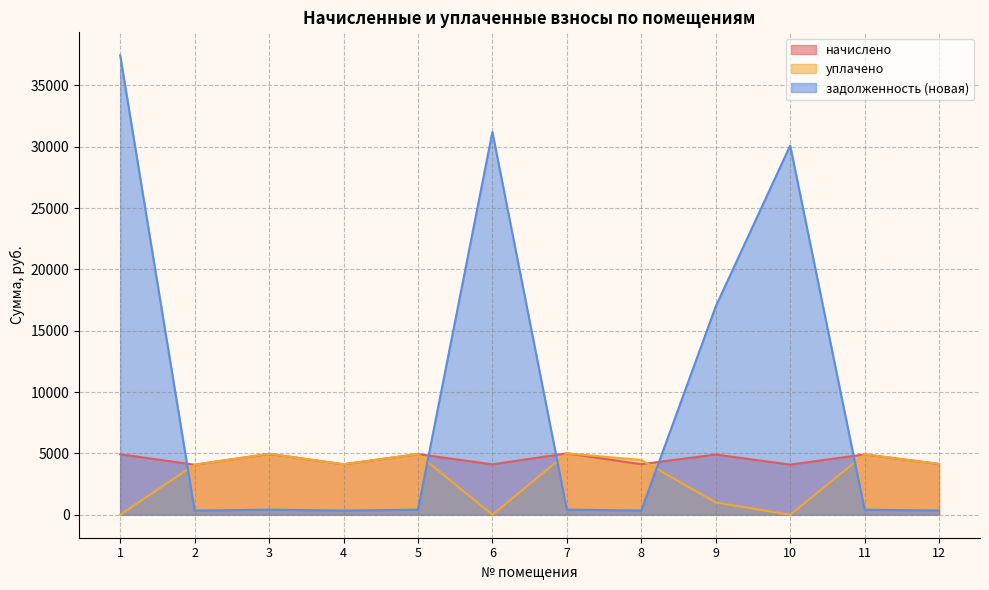

Between which two adjacent categories do задолженность (новая) and уплачено first intersect?

1 and 2